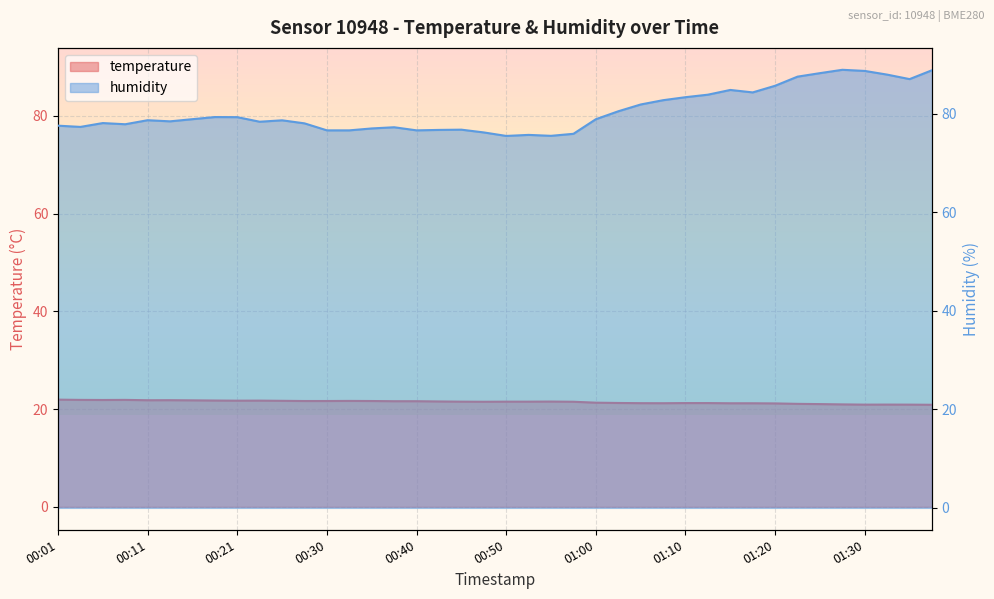

At how many categories does at least one series exceed 66?

40